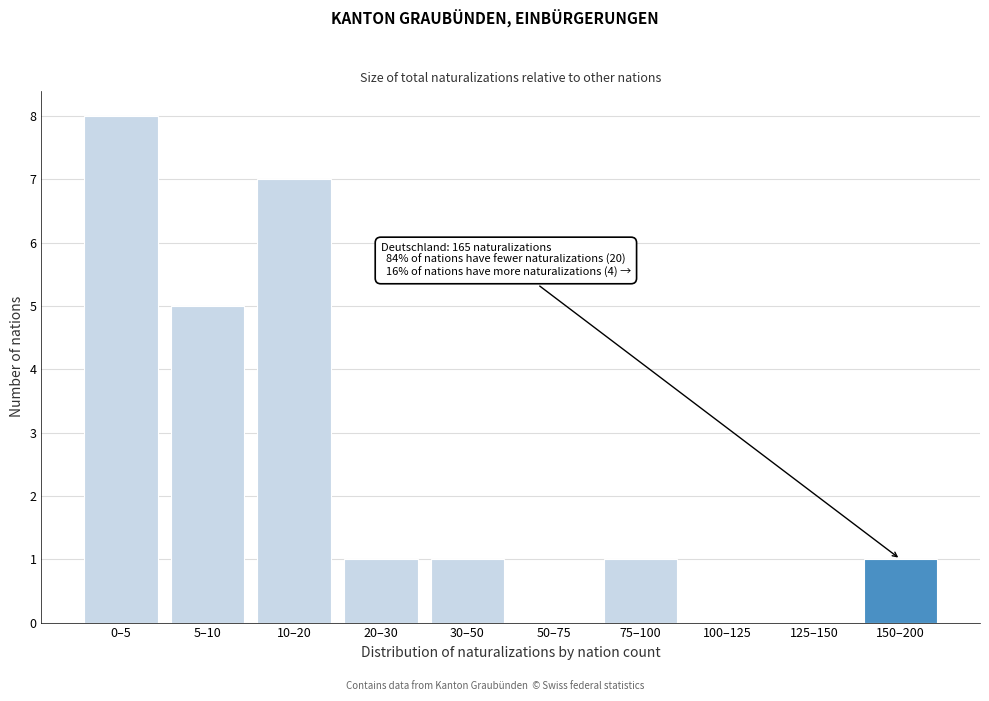

Reading left to right, list all the values displayed in this chart.

0–5=8	5–10=5	10–20=7	20–30=1	30–50=1	50–75=0	75–100=1	100–125=0	125–150=0	150–200=1